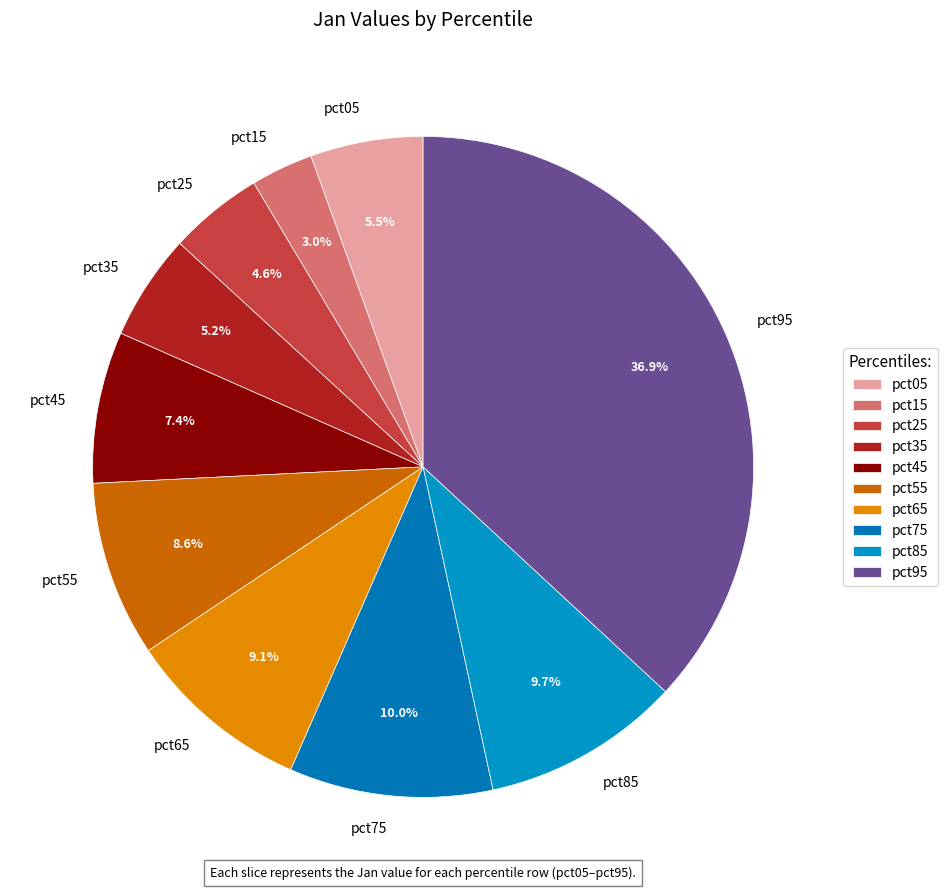

Between pct85 and pct95, which is larger?

pct95